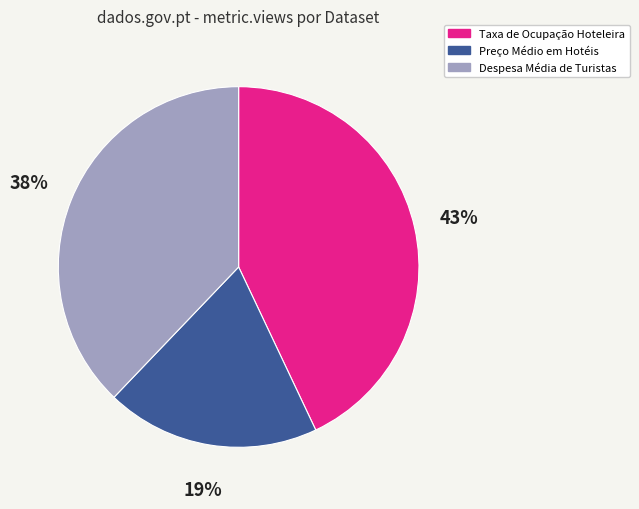

Rank the categories by value from lowest to highest.

Preço Médio em Hotéis, Despesa Média de Turistas, Taxa de Ocupação Hoteleira